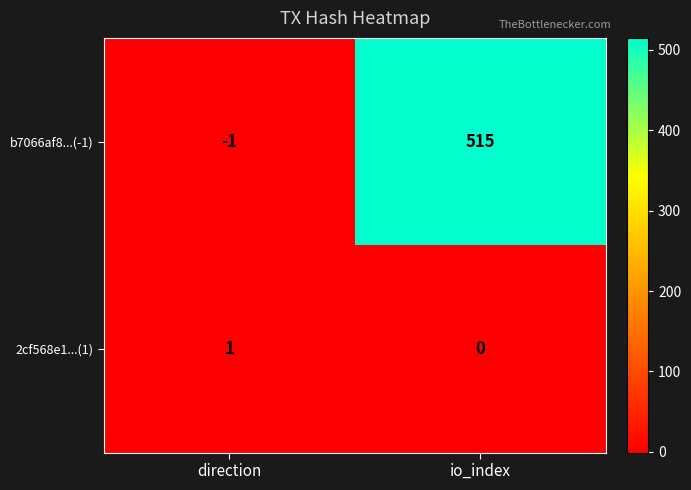

Reading right to left, list all the values displayed in this chart.

b7066af8...(-1): 515	-1
2cf568e1...(1): 0	1